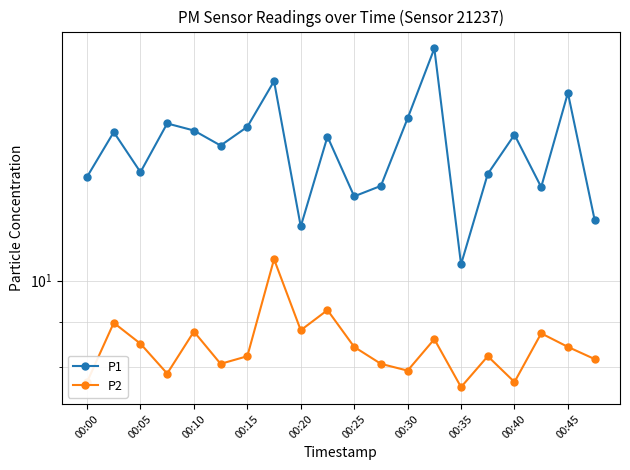

Reading left to right, what are all the values shown in this chart?

P1: 13.1	14.7	13.2	15.0	14.7	14.2	14.9	16.7	11.5	14.5	12.4	12.8	15.2	18.2	10.4	13.2	14.6	12.7	16.2	11.7
P2: 7.7	9.0	8.5	7.9	8.8	8.1	8.2	10.6	8.8	9.3	8.4	8.1	7.9	8.6	7.6	8.2	7.7	8.7	8.4	8.2